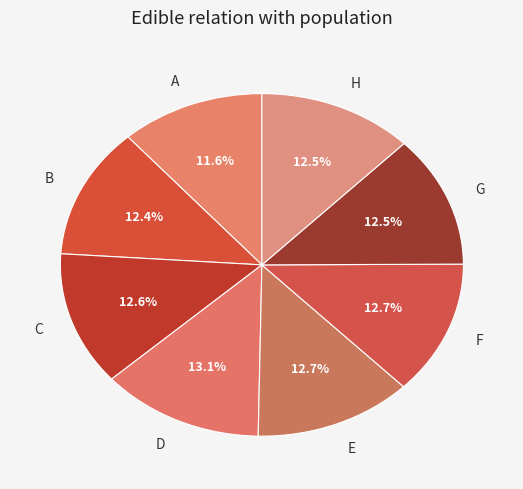

How many slices are in this pie chart?

8